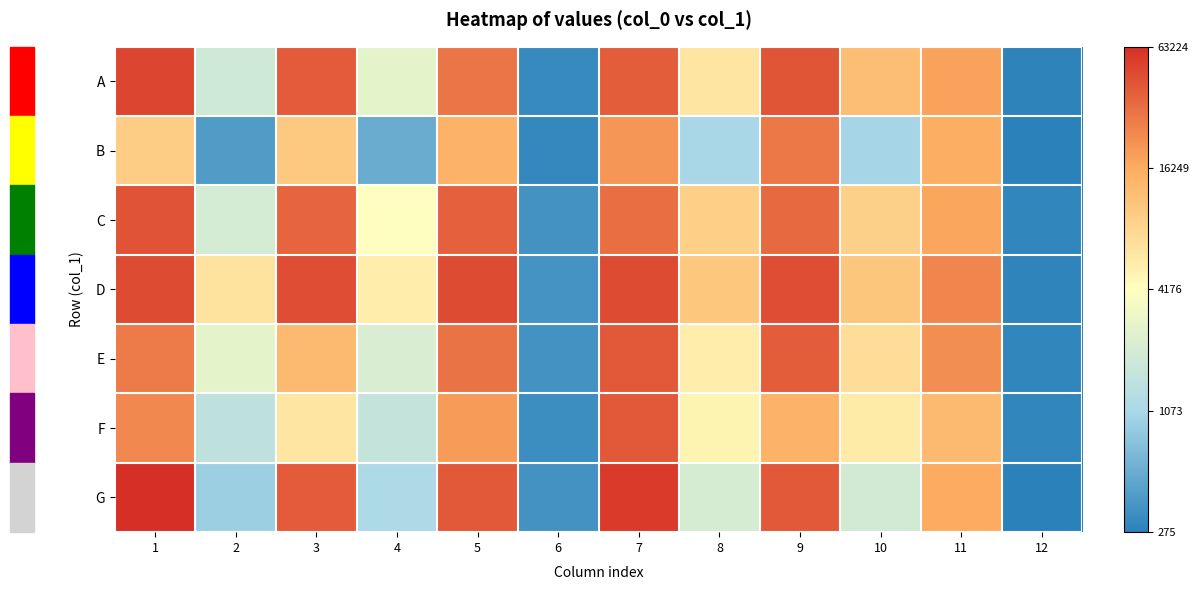

At 10, list the series in order from smallest to largest.

B, G, F, E, C, D, A